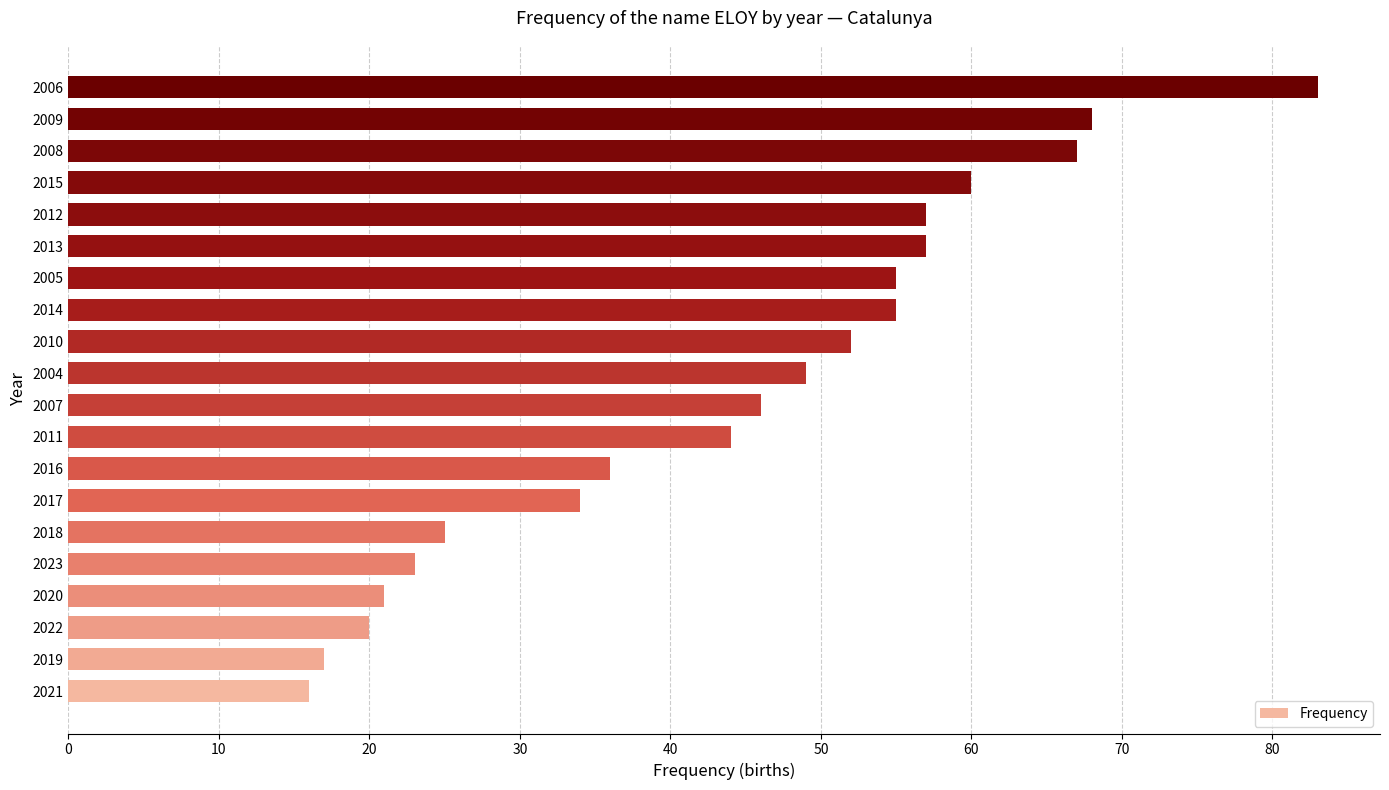

Is it true that the value at 2015 is 60?

True